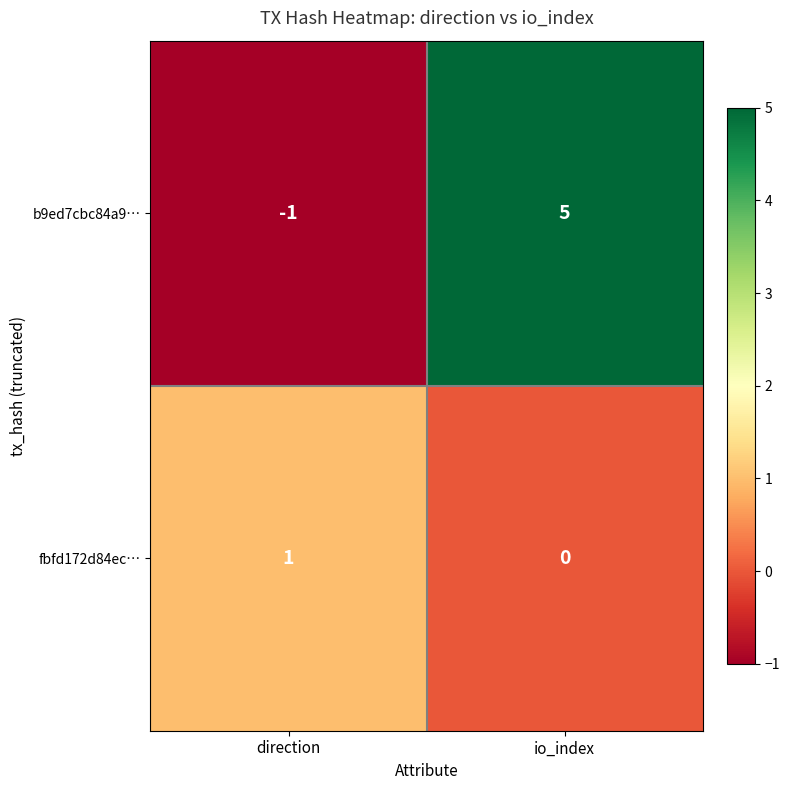

Count the number of data series in this chart.

2